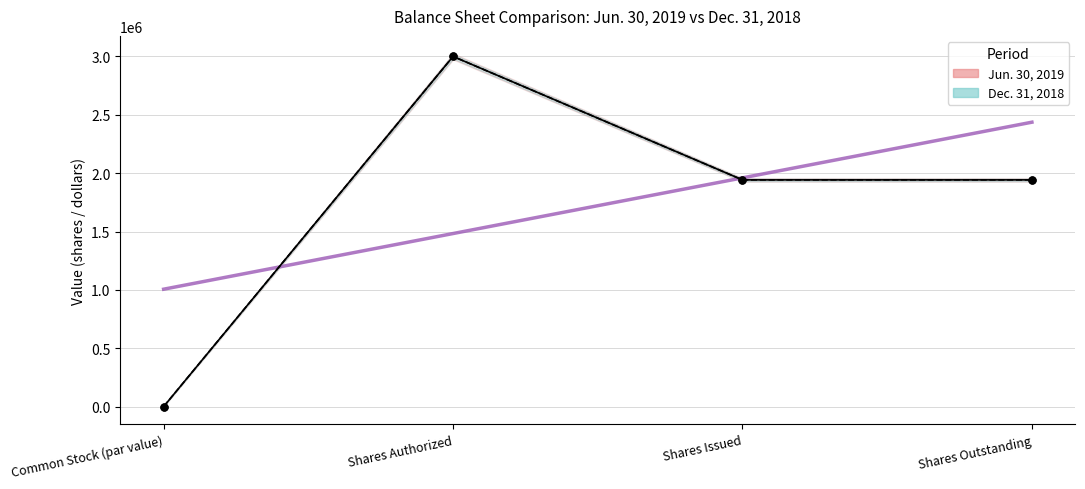

Reading left to right, what are all the values shown in this chart?

Jun. 30, 2019: 0	3000000	1942495	1942495
Dec. 31, 2018: 0	3000000	1942495	1942495